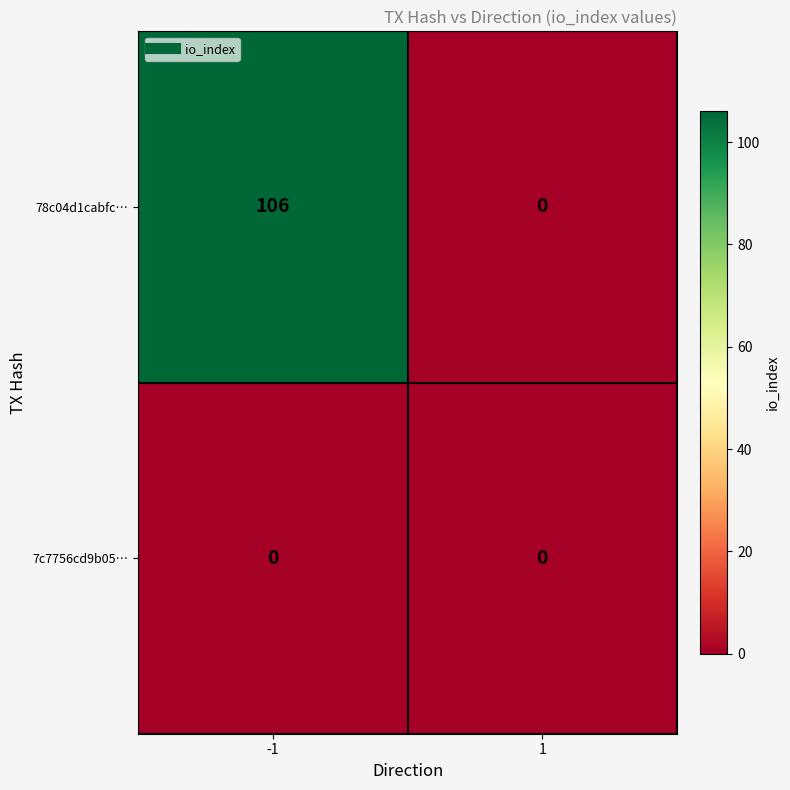

How many distinct data groups are displayed?

2